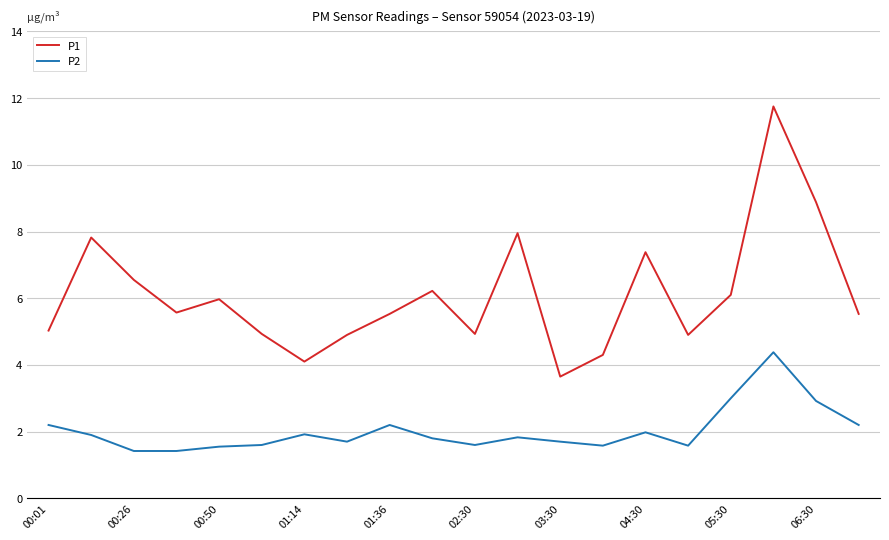

True or false: P1 and P2 cross at least once.

False